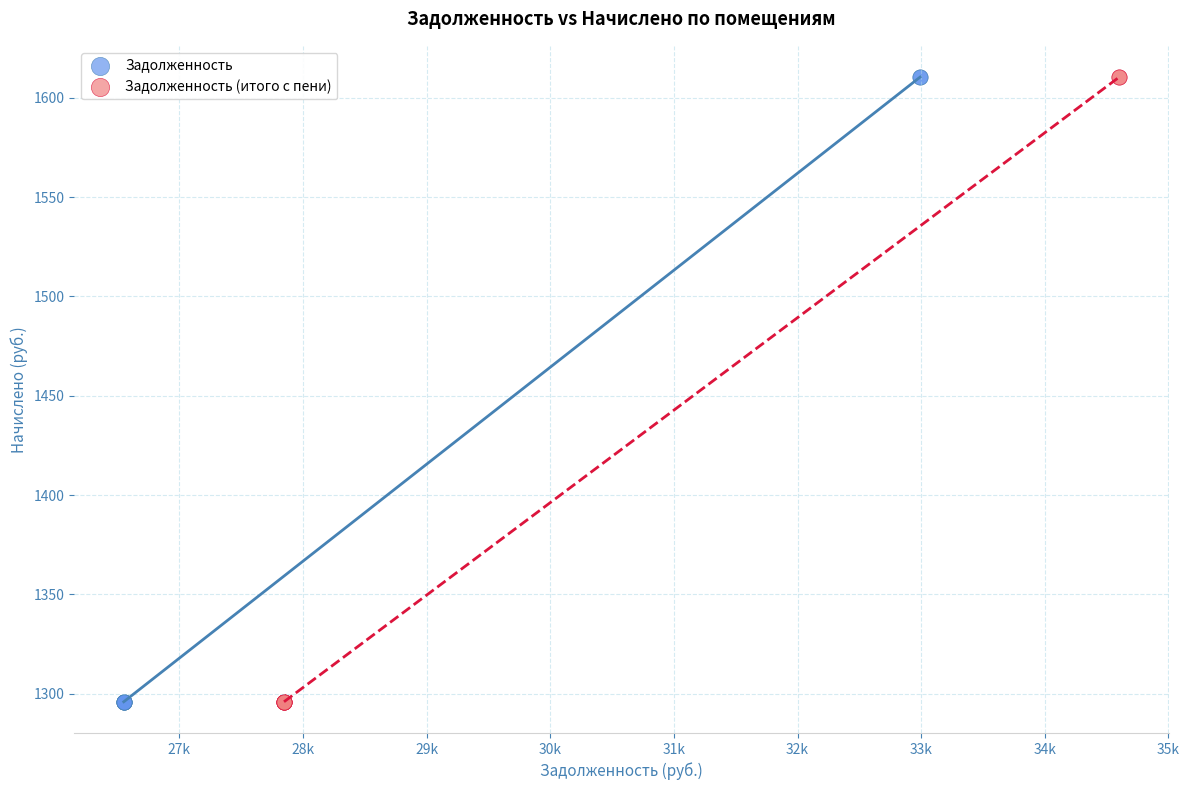

What are all the series names shown in the legend?

Задолженность, Задолженность (итого с пени)